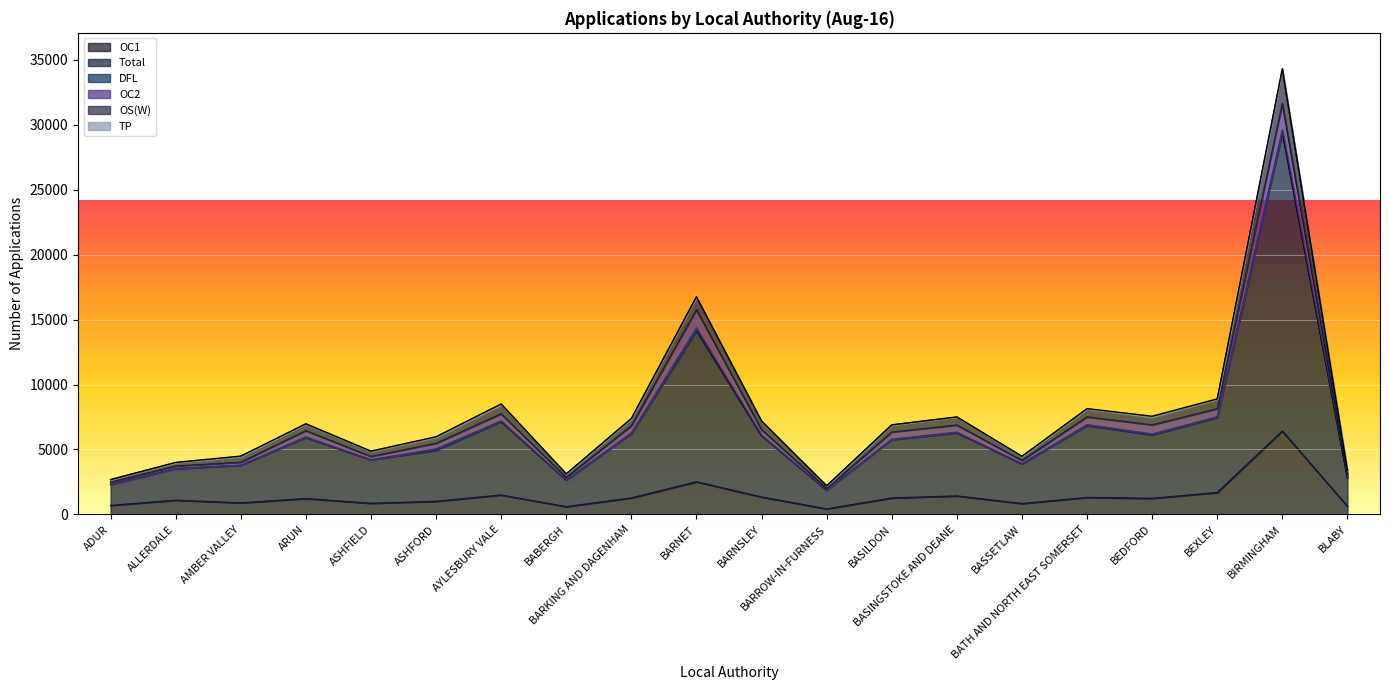

At which category is the sum across all series the highest?

BIRMINGHAM